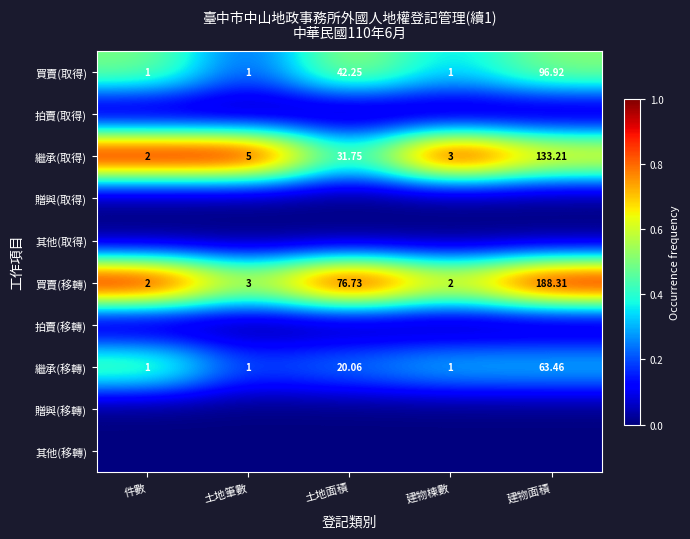

Is the value of 買賣(移轉) at 建物面積 greater than the value of 繼承(取得) at 件數?

Yes